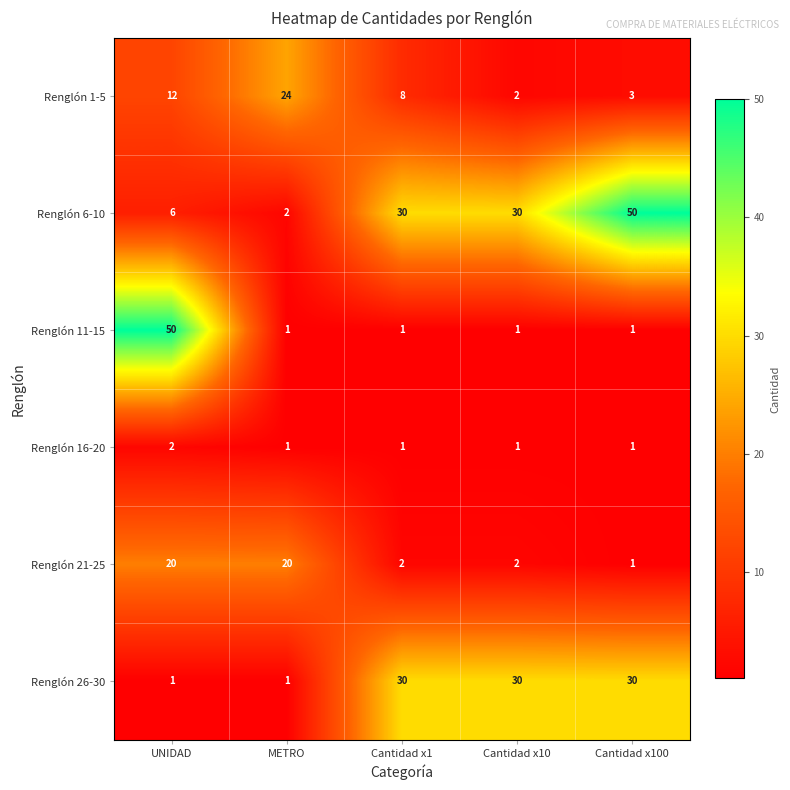

What is the sum of all Renglón 11-15 values?

54